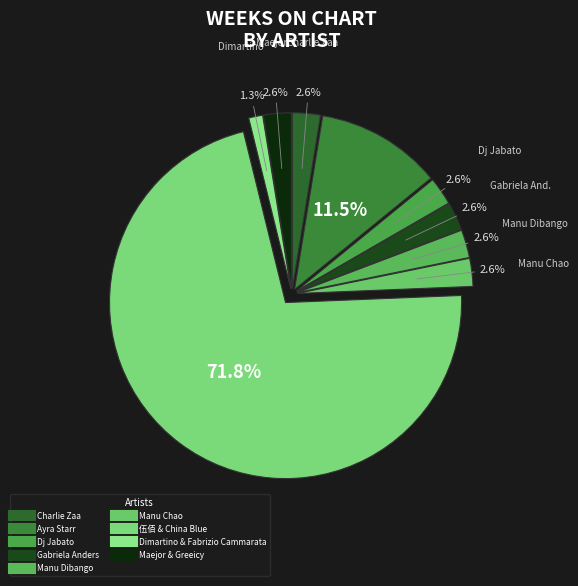

To the nearest percent, what is the average slice percentage?

11%